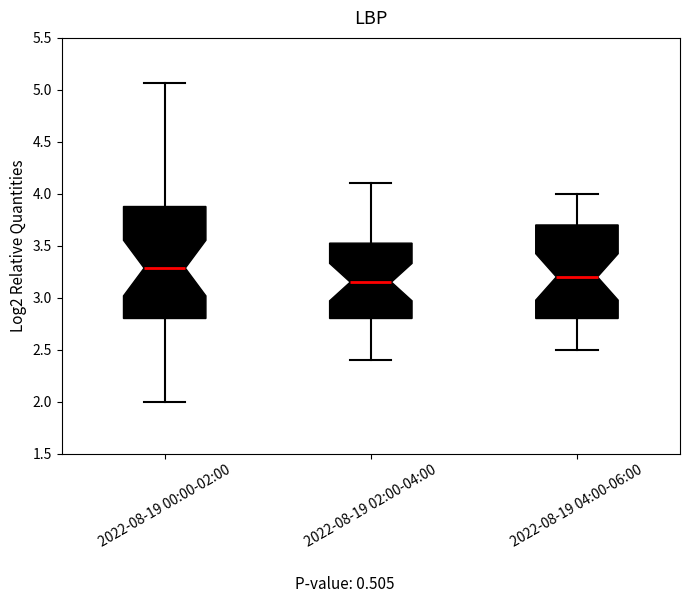

Reading left to right, read every box against the y-axis: the position of its median line, the range the box covers, and the ends of its whiskers. The values are not printed on the chart, so give them approximately, as read against the axis.

2022-08-19 00:00-02:00: median 3.30, box 2.80 to 3.90, whiskers 2.00 to 5.05
2022-08-19 02:00-04:00: median 3.15, box 2.80 to 3.55, whiskers 2.40 to 4.10
2022-08-19 04:00-06:00: median 3.20, box 2.80 to 3.70, whiskers 2.50 to 4.00